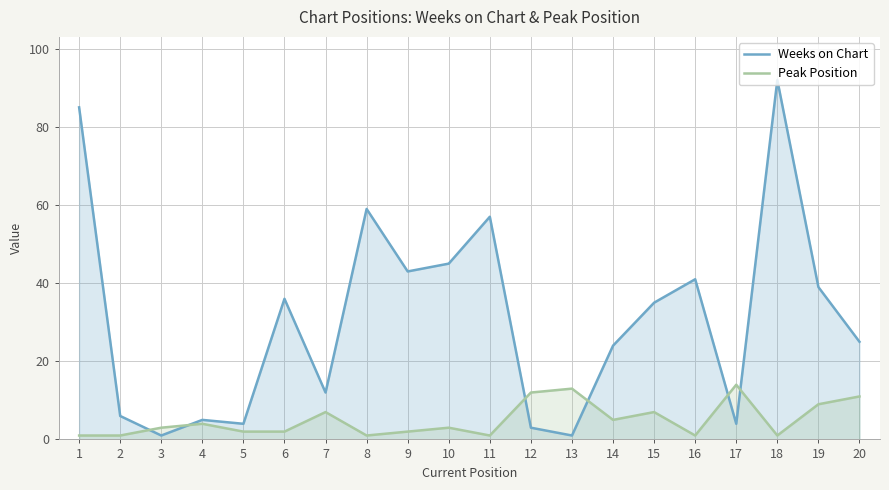

Does the chart display data point markers on the line(s)?

No